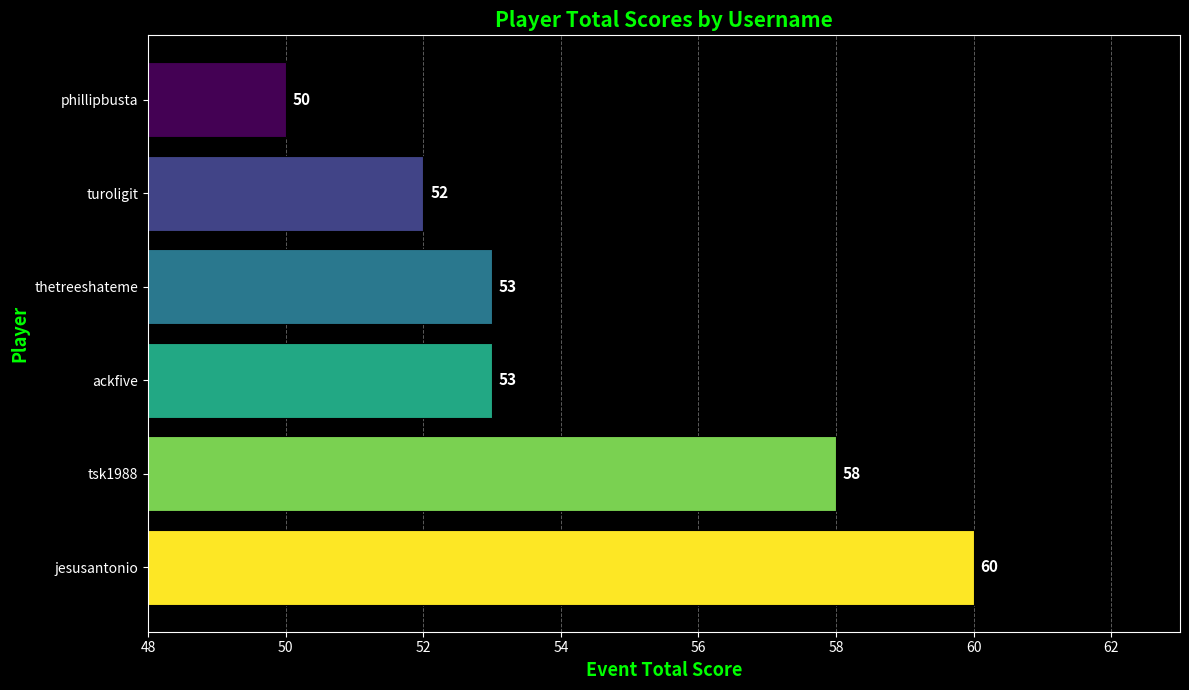

Count the values in the range 52 to 58.

4